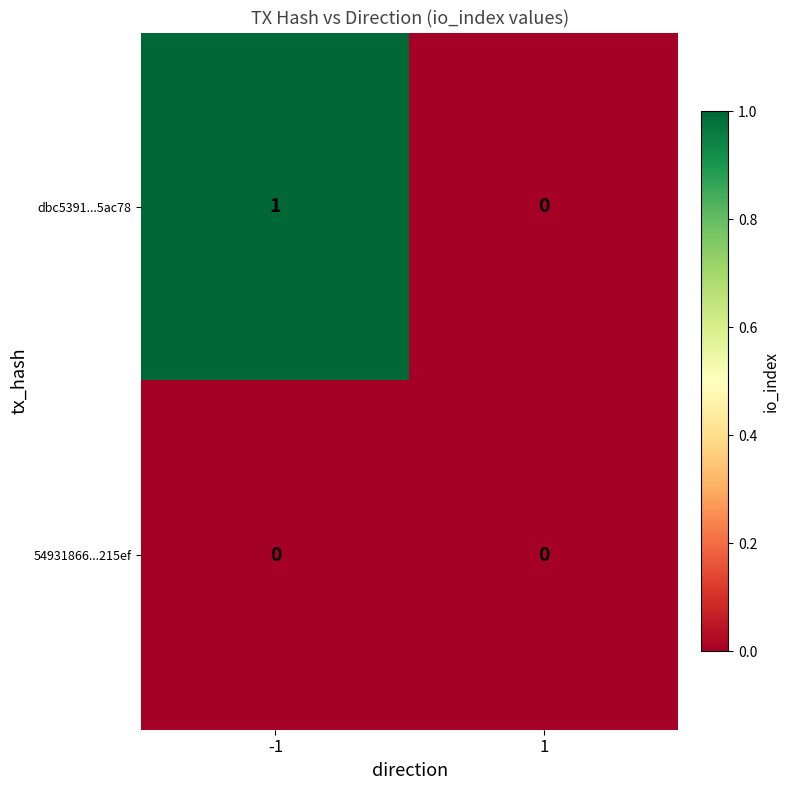

Rank the series by their maximum value, from lowest to highest.

54931866...215ef, dbc5391...5ac78